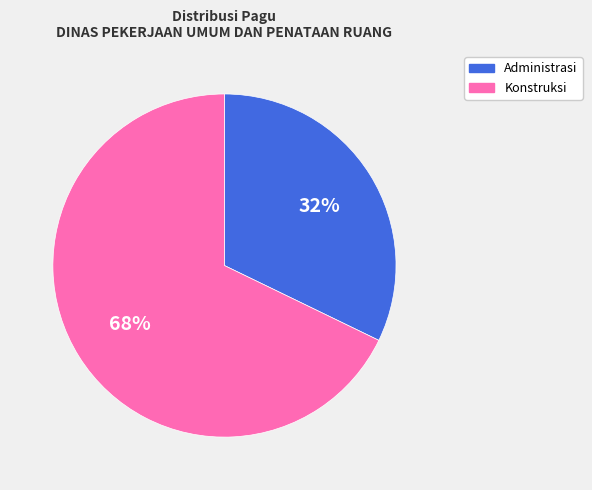

To the nearest percent, what is the average slice percentage?

50%